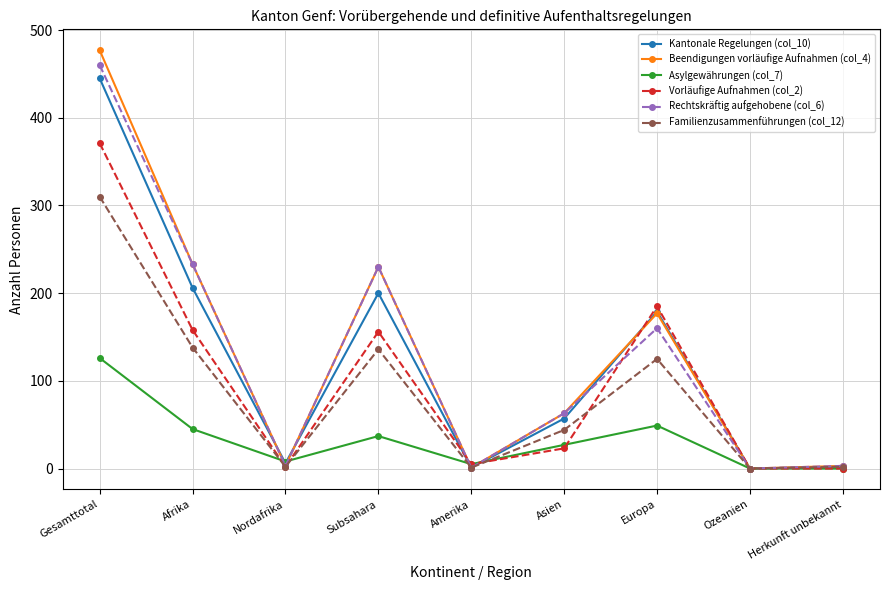

Is the value of Vorläufige Aufnahmen (col_2) at Afrika greater than the value of Rechtskräftig aufgehobene (col_6) at Afrika?

No